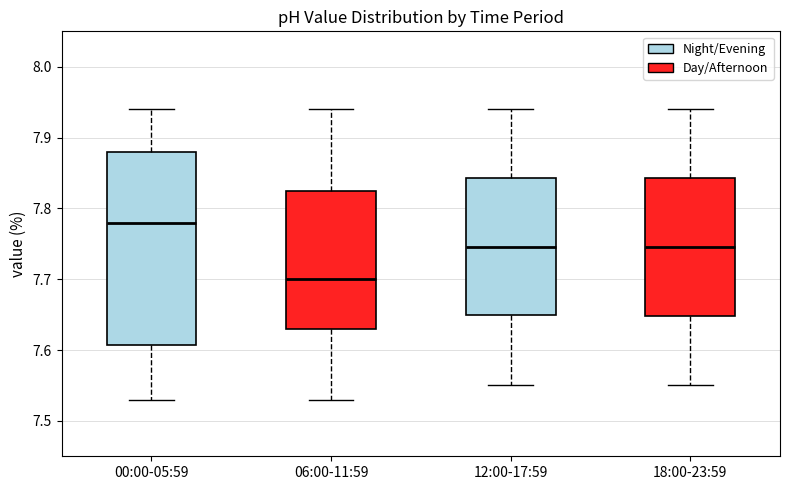

Which box's median line is the lowest?

06:00-11:59